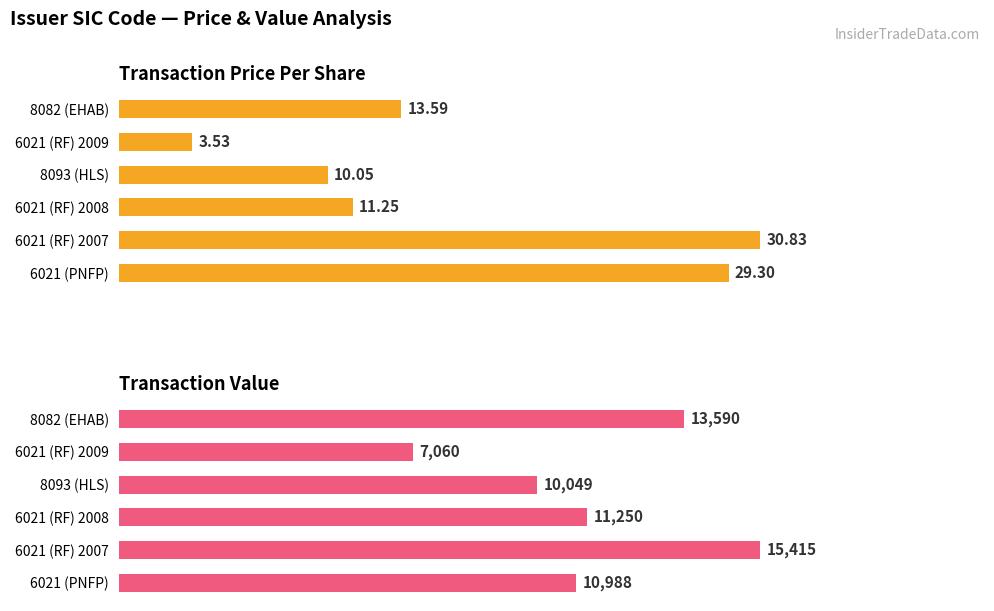

Which series has the largest total across all categories?

transactionValue